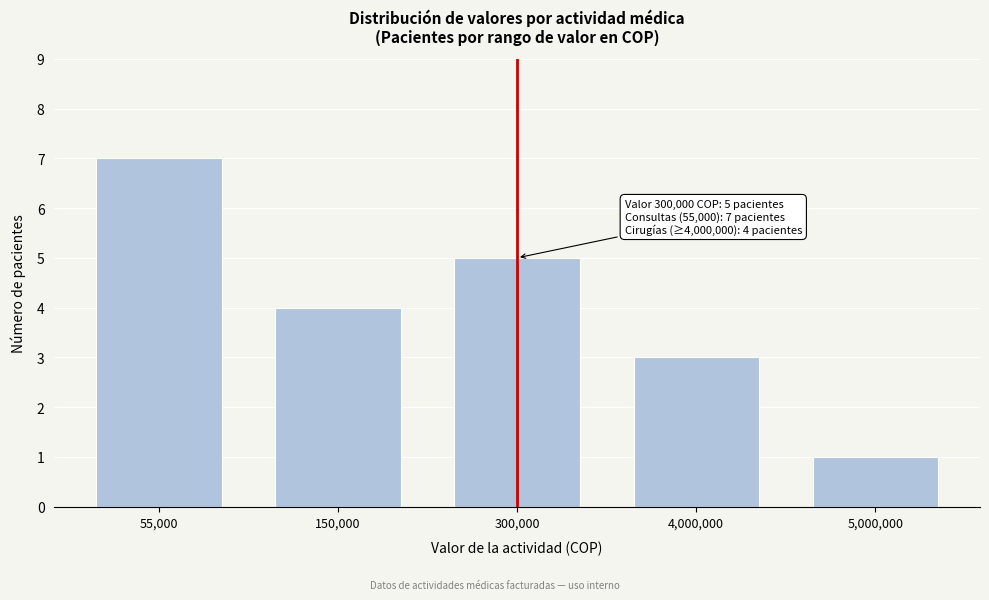

Reading left to right, transcribe all the data shown in this chart.

55,000=7	150,000=4	300,000=5	4,000,000=3	5,000,000=1